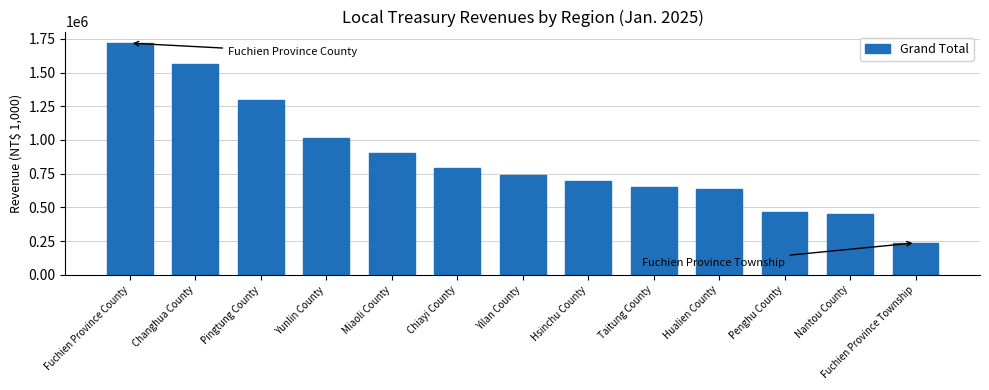

What is the greatest value displayed?

1718065